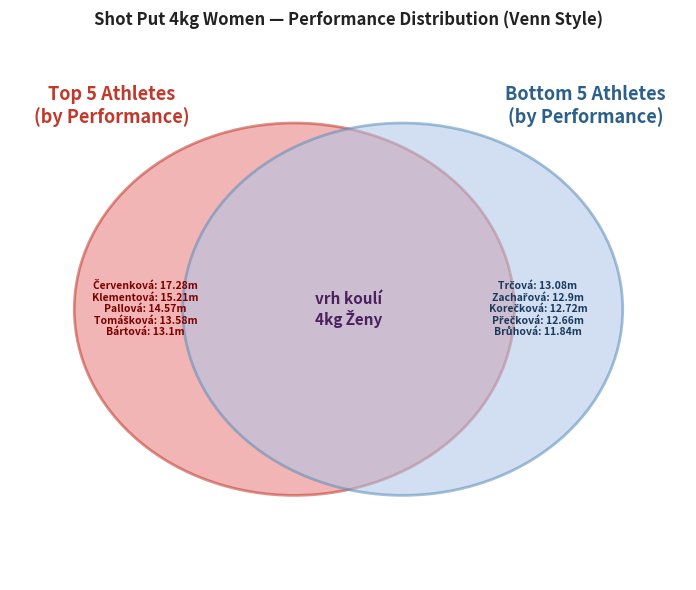

How many segments does this pie chart have?

10